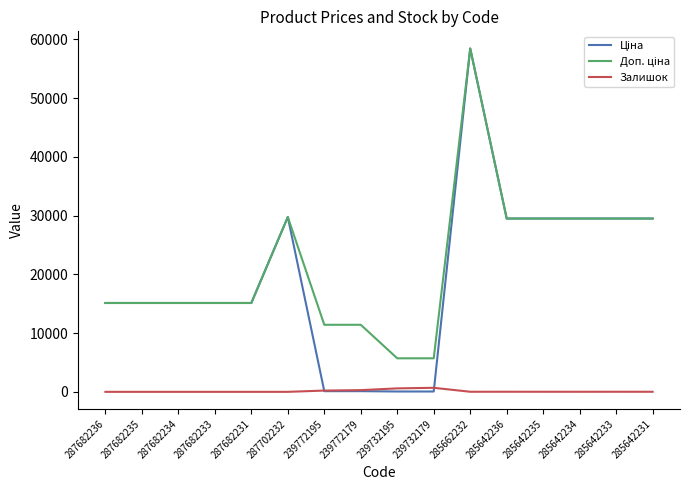

Does the chart display data point markers on the line(s)?

No